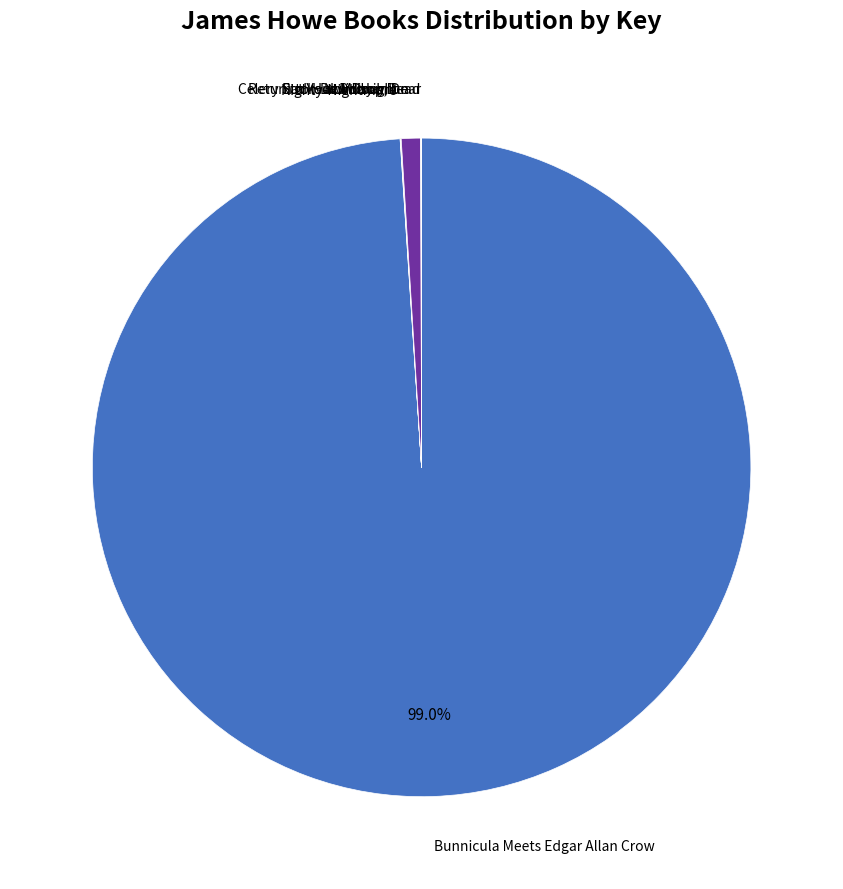

Which category has the biggest portion of the pie?

Bunnicula Meets Edgar Allan Crow